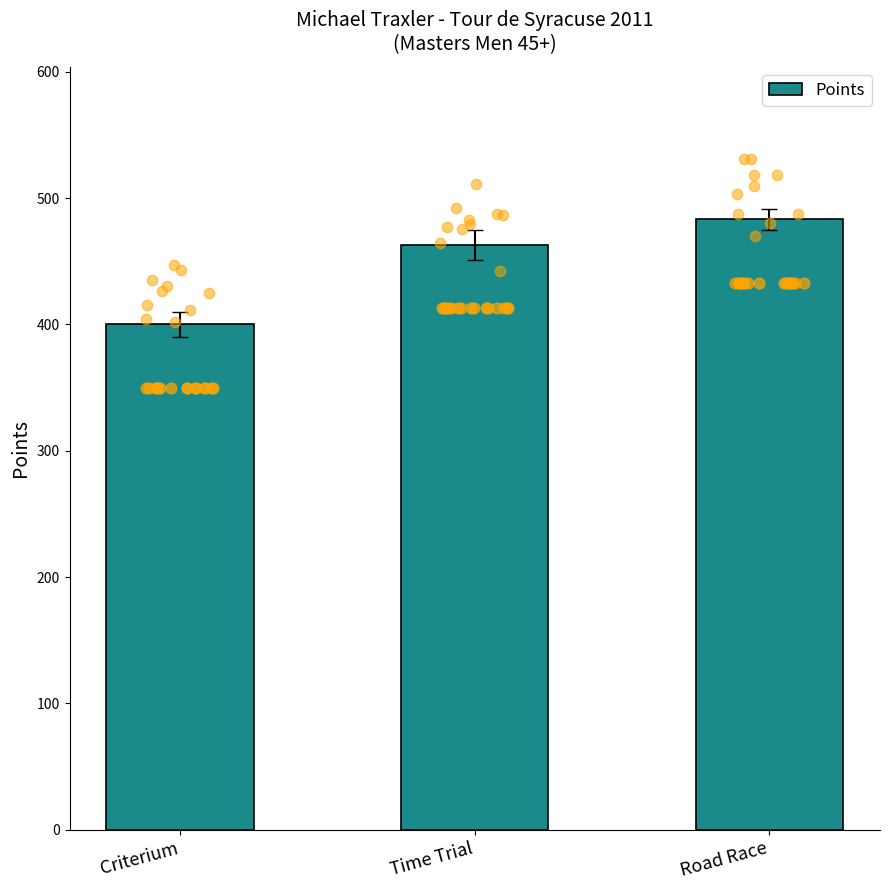

Which has a higher value, Criterium or Road Race?

Road Race